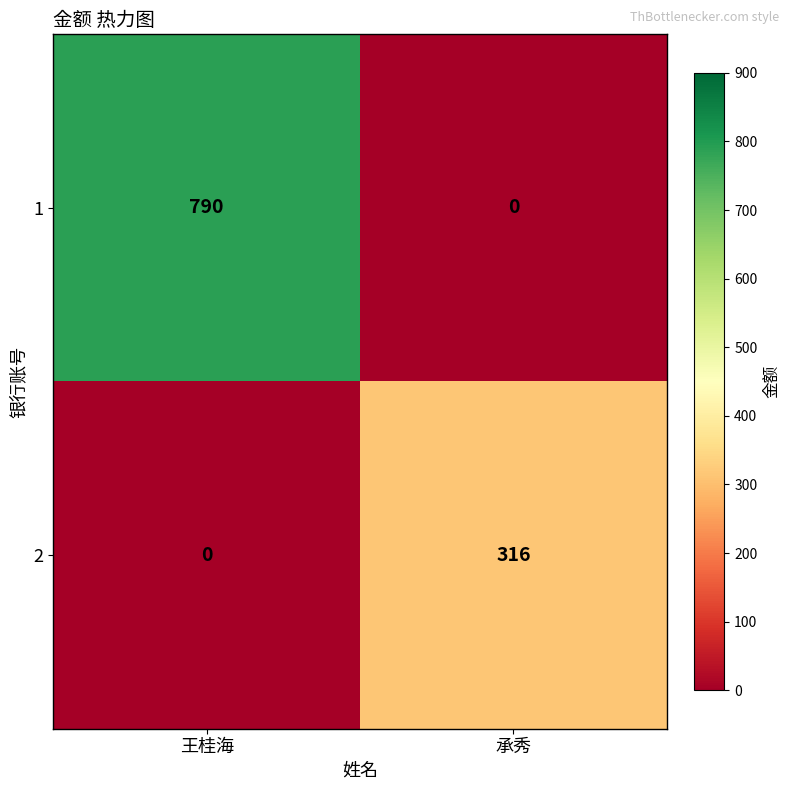

Where is 2 nearest to the value 158?

王桂海